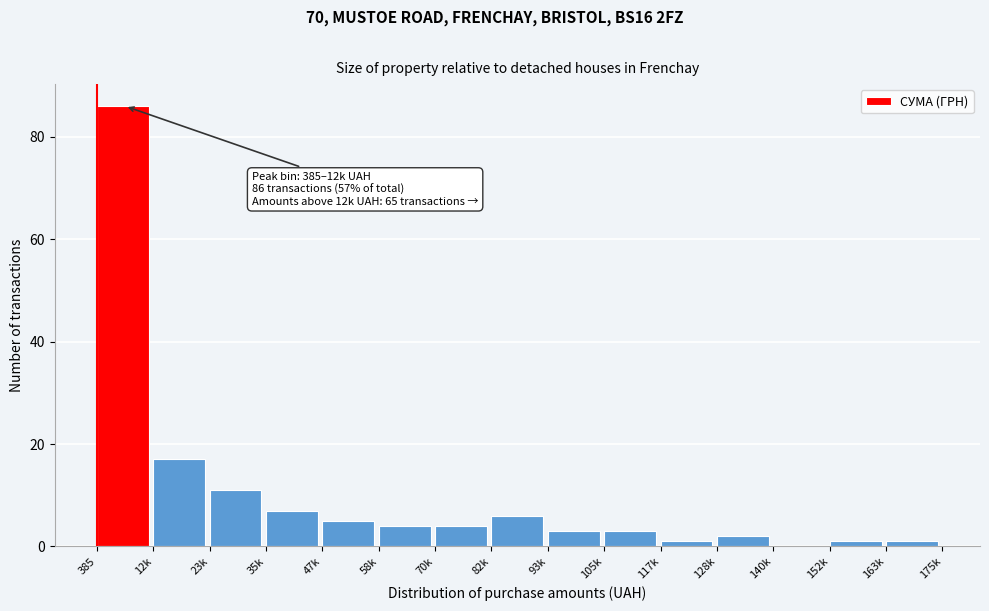

Reading left to right, extract all data points from this chart.

385=86	12k=17	23k=11	35k=7	47k=5	58k=4	70k=4	82k=6	93k=3	105k=3	117k=1	128k=2	140k=0	152k=1	163k=1